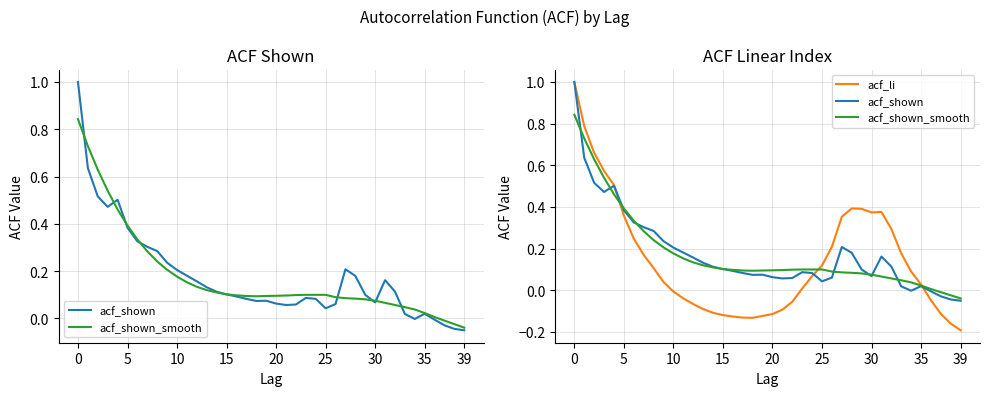

How many categories are shown in the chart?

40